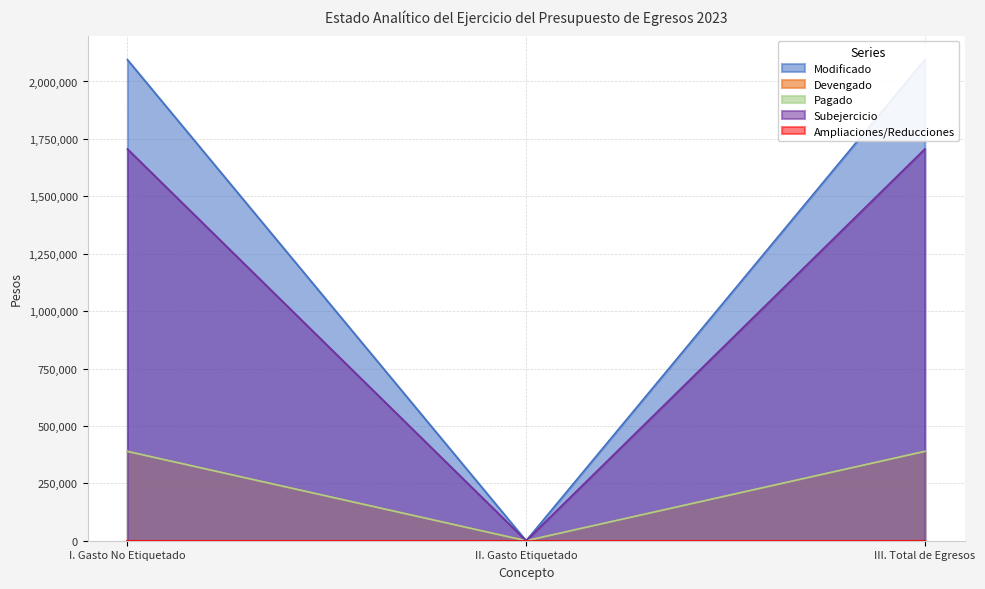

Rank the categories by Pagado value from lowest to highest.

II. Gasto Etiquetado, I. Gasto No Etiquetado, III. Total de Egresos